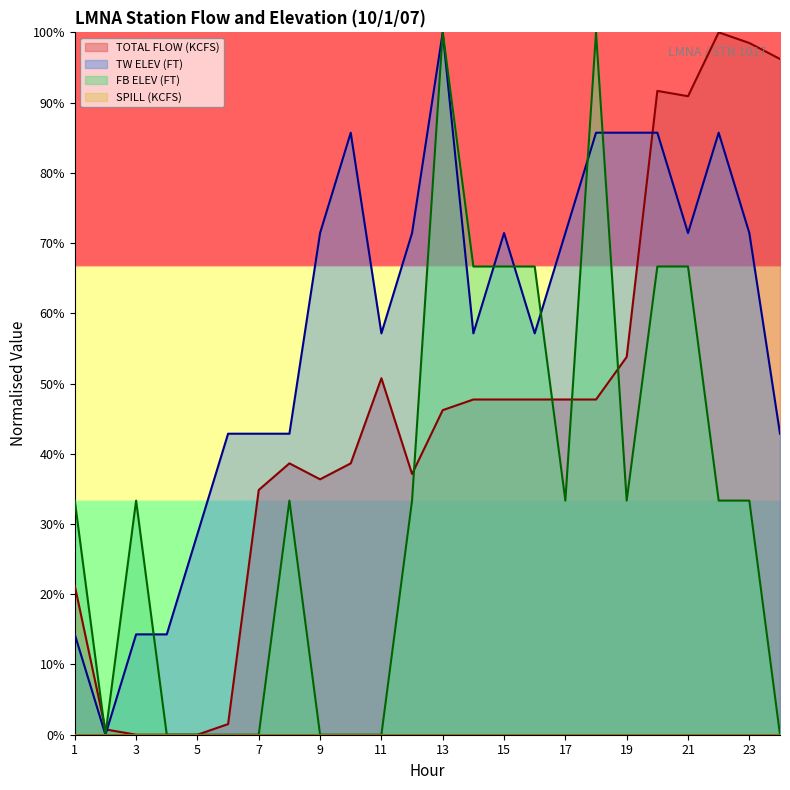

List the labels in order of TW ELEV (FT) value, smallest first.

2, 1, 3, 4, 5, 6, 7, 8, 24, 11, 14, 16, 9, 12, 15, 17, 21, 23, 10, 18, 19, 20, 22, 13